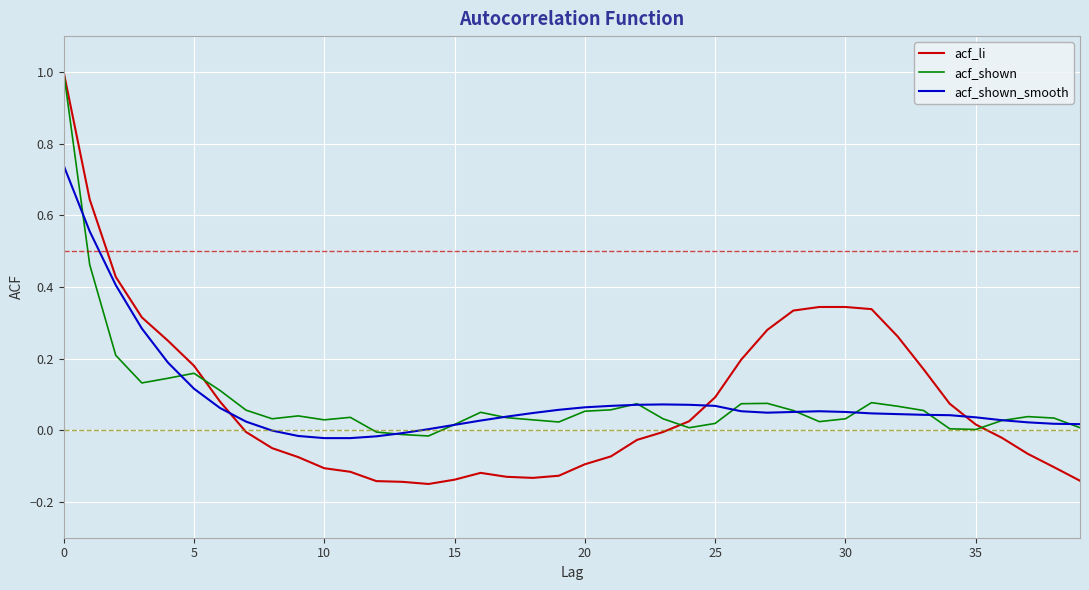

What is the greatest value displayed?

1.0